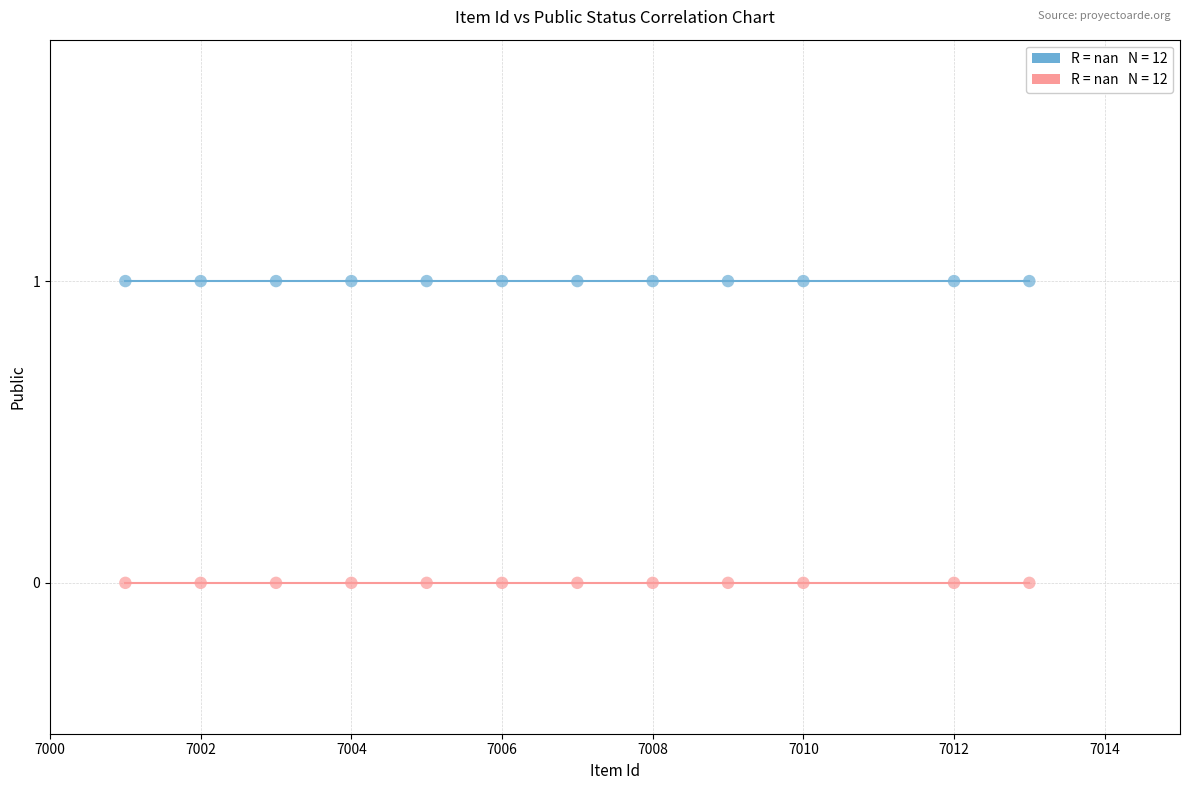

How many points are shown in the scatter plot?

24